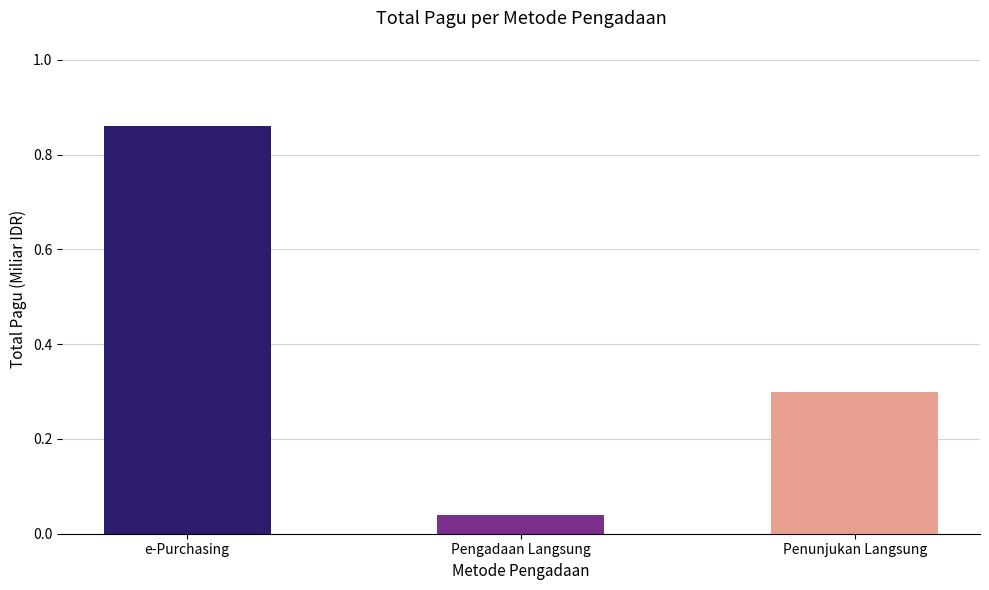

At which category does the chart reach its peak across all series?

e-Purchasing